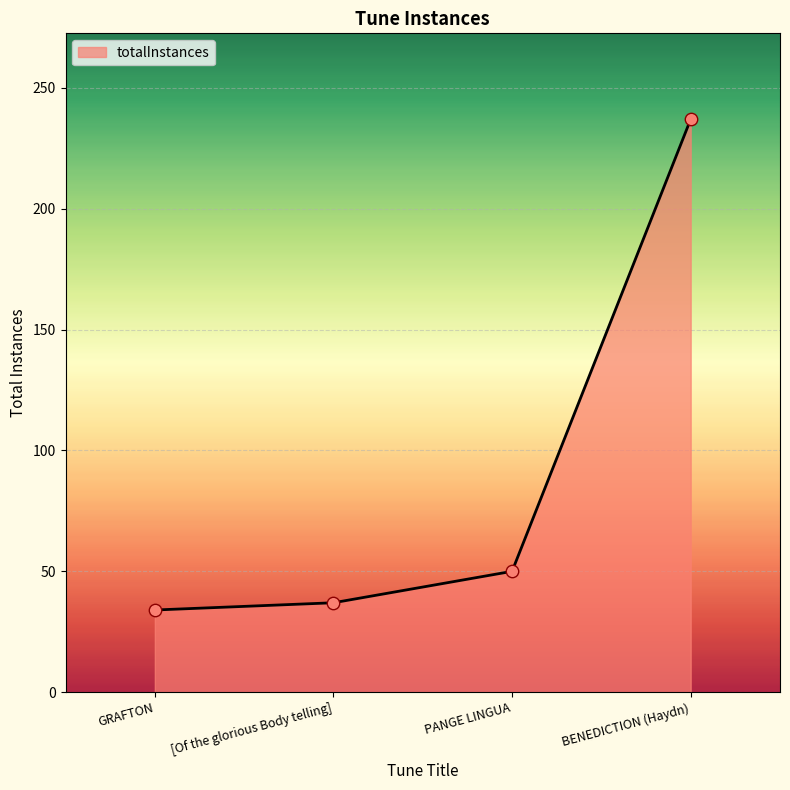

Approximately how many times larger is the value at PANGE LINGUA compared to GRAFTON?

1.5